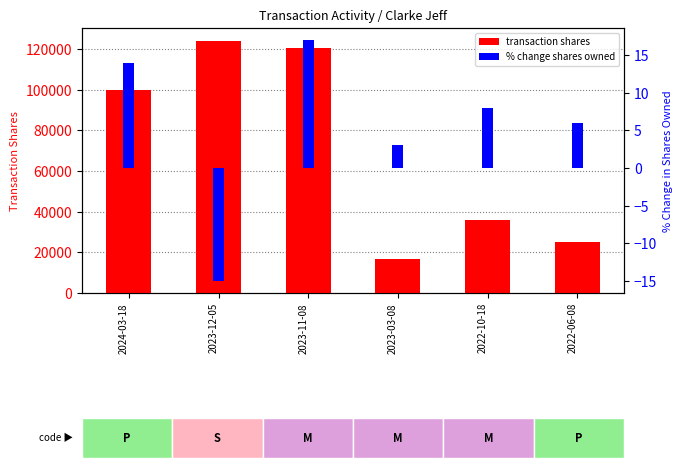

True or false: % change shares owned has a value of 6 at 2023-11-08.

False